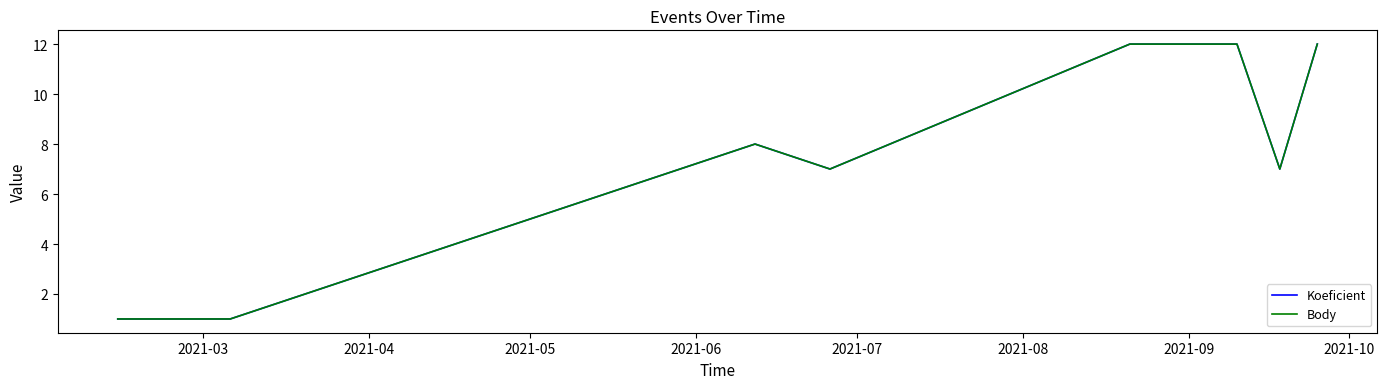

Where does the Body series first go above 8?

2021-07